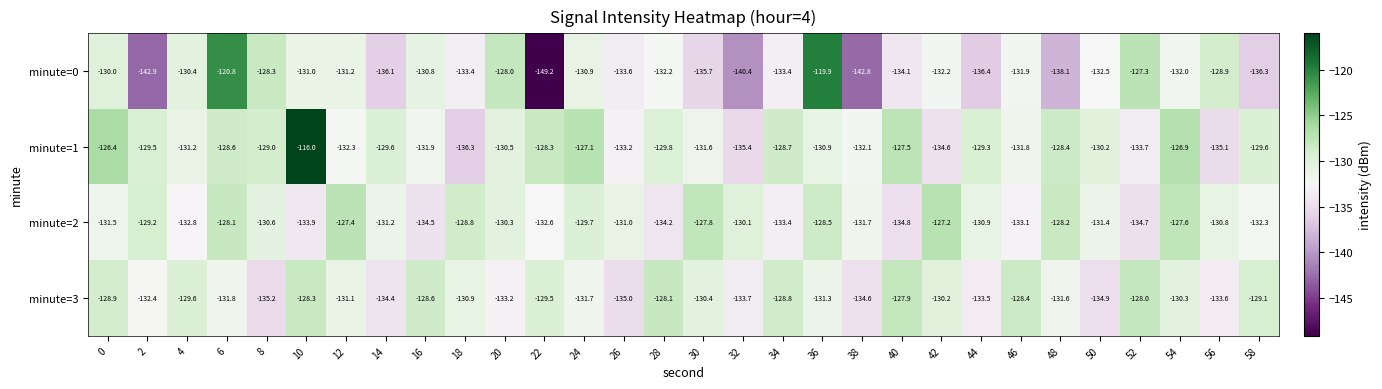

What is the difference between the highest and lowest values at 32?

10.3